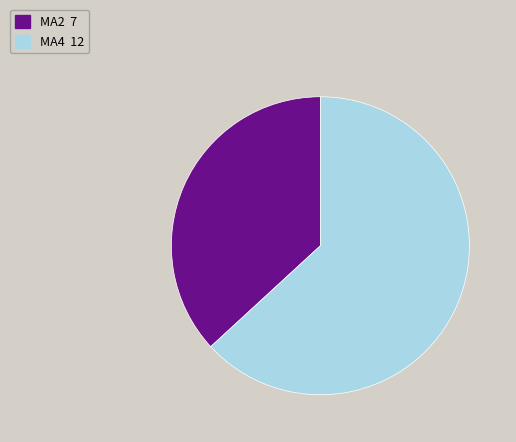

What is the largest slice in the pie chart?

MA4